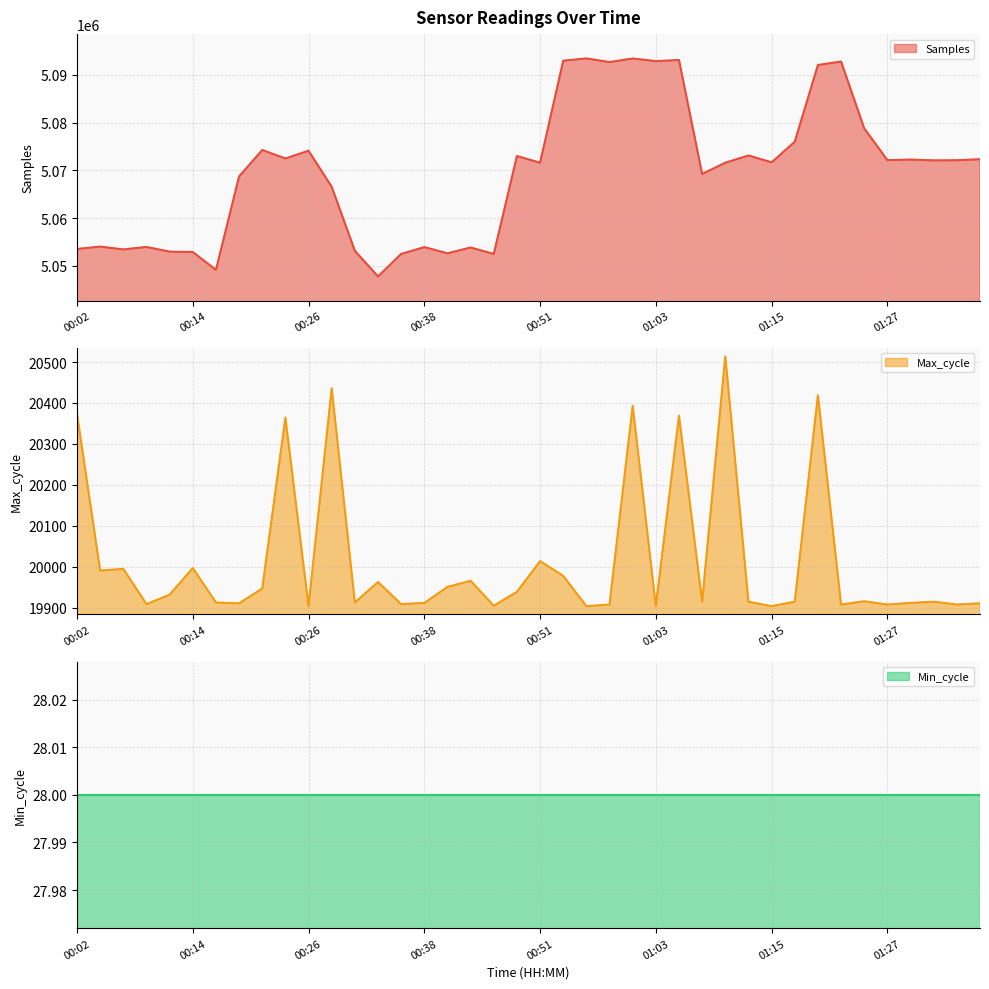

How many interior local peaks does the Max_cycle series have?

13